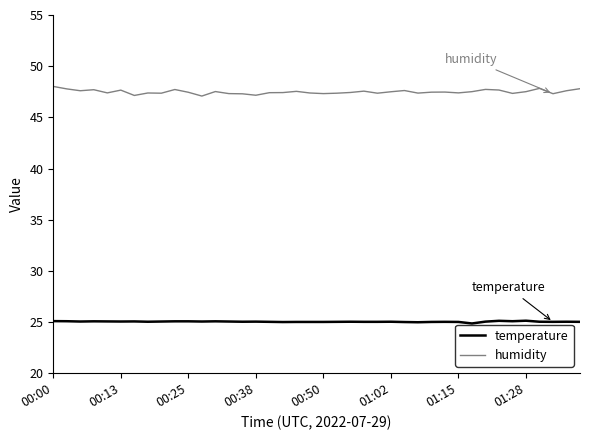

True or false: temperature and humidity cross at least once.

False